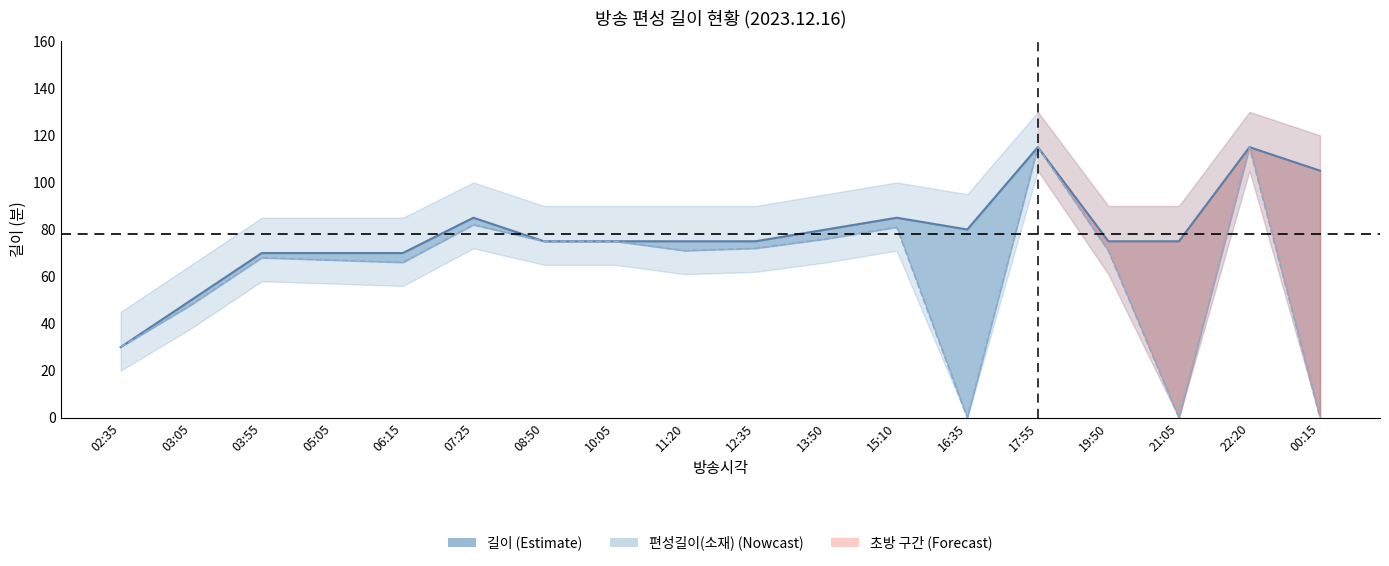

True or false: 길이 and 편성길이(소재) cross at least once.

False